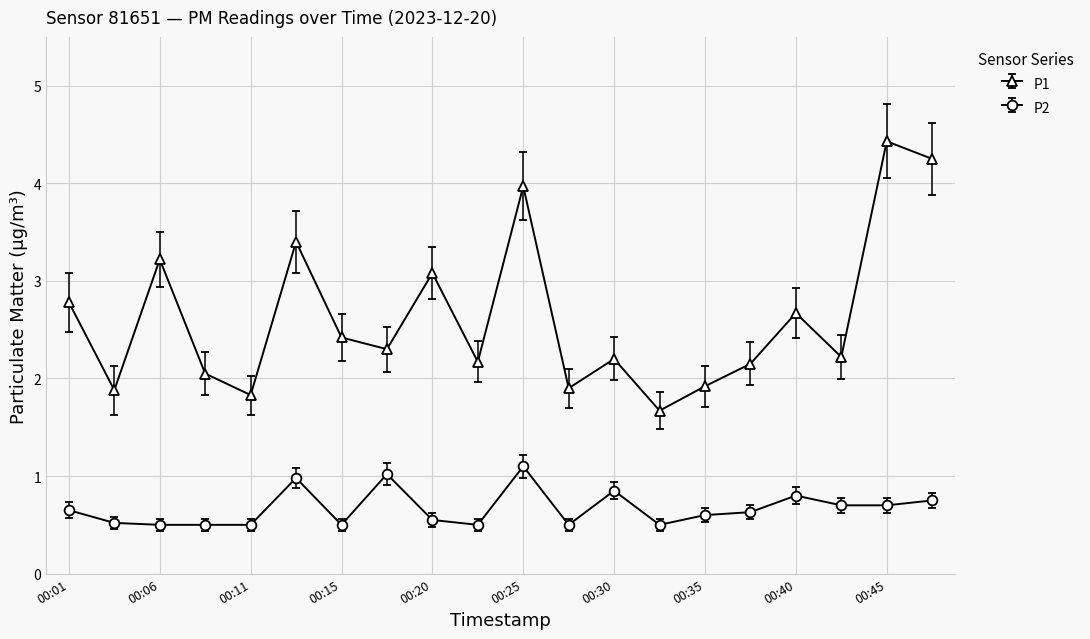

What is the sum of all P1 values?

52.5